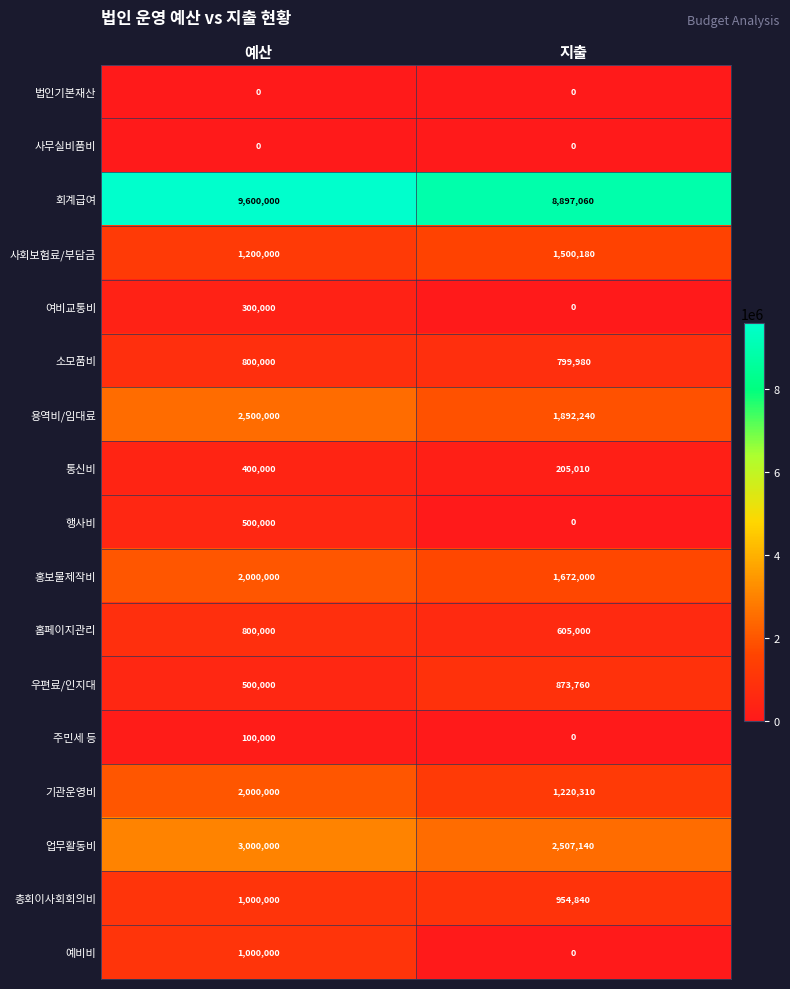

Is the value of 법인기본재산 at 예산 greater than the value of 사회보험료/부담금 at 지출?

No